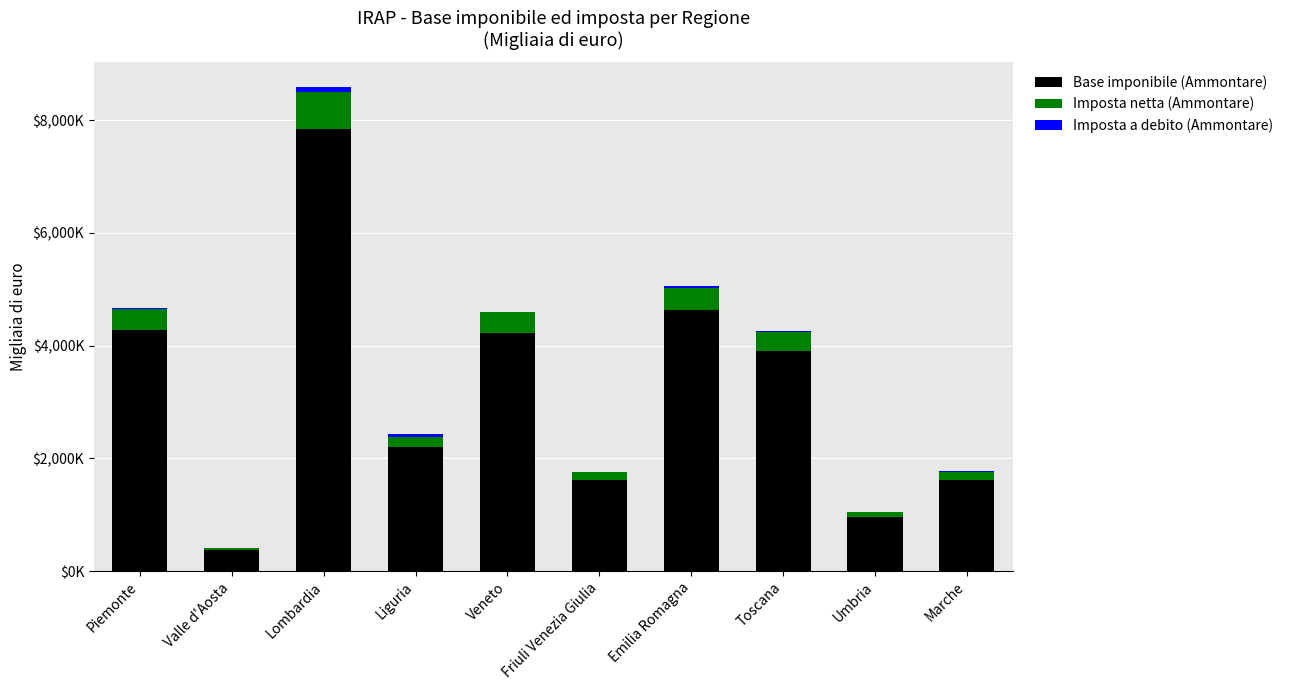

What are all the series names shown in the legend?

Base imponibile (Ammontare), Imposta netta (Ammontare), Imposta a debito (Ammontare)